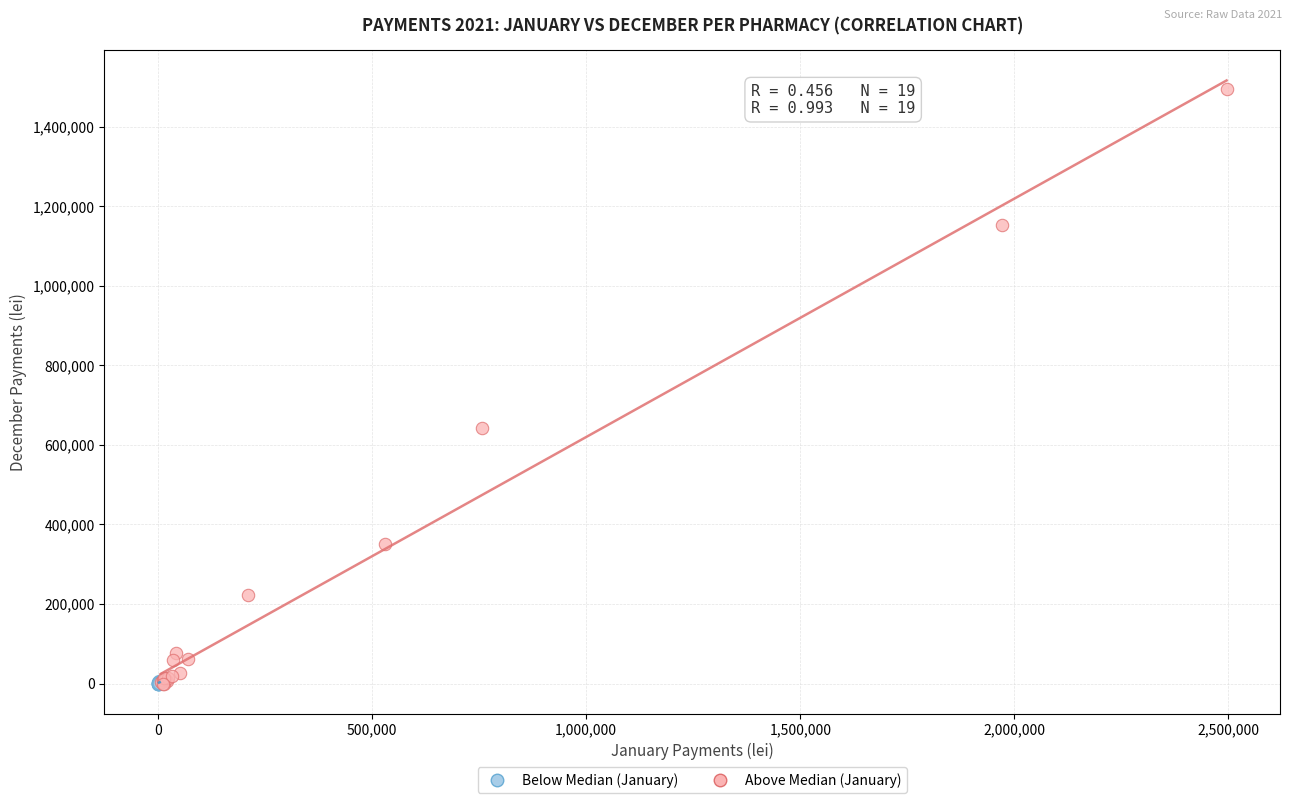

Which series reaches the maximum Y coordinate?

Above Median (January)